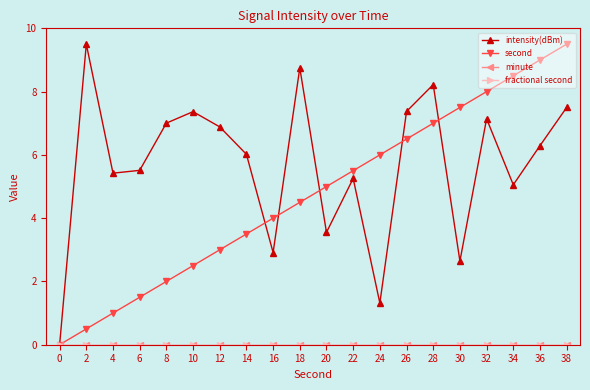

Which series has the largest range (max minus min)?

intensity(dBm)